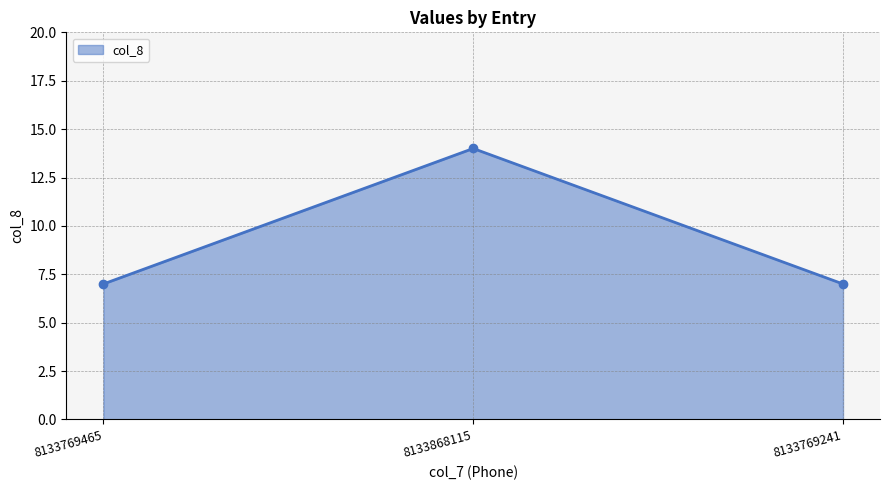

What is the label of the 3rd point from the right?

8133769465